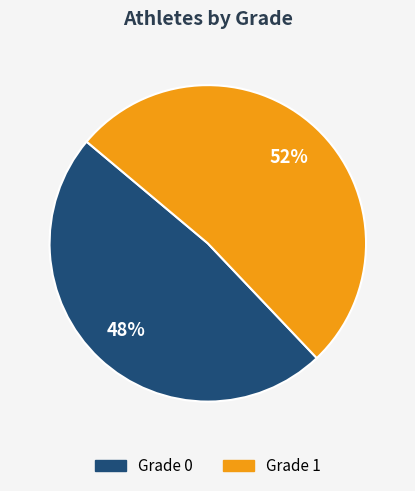

To the nearest percent, what is the average slice percentage?

50%